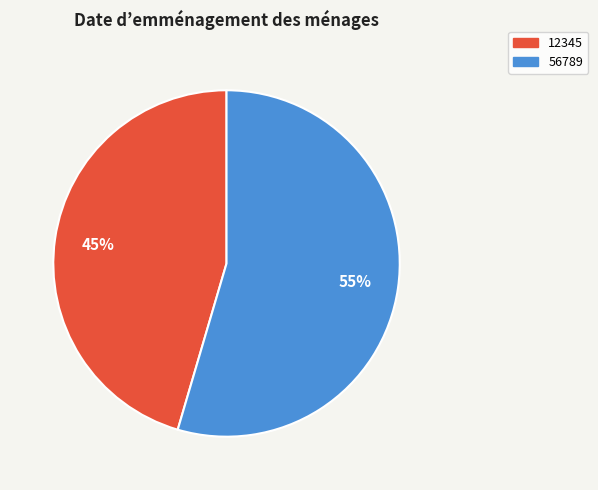

How many segments does this pie chart have?

2